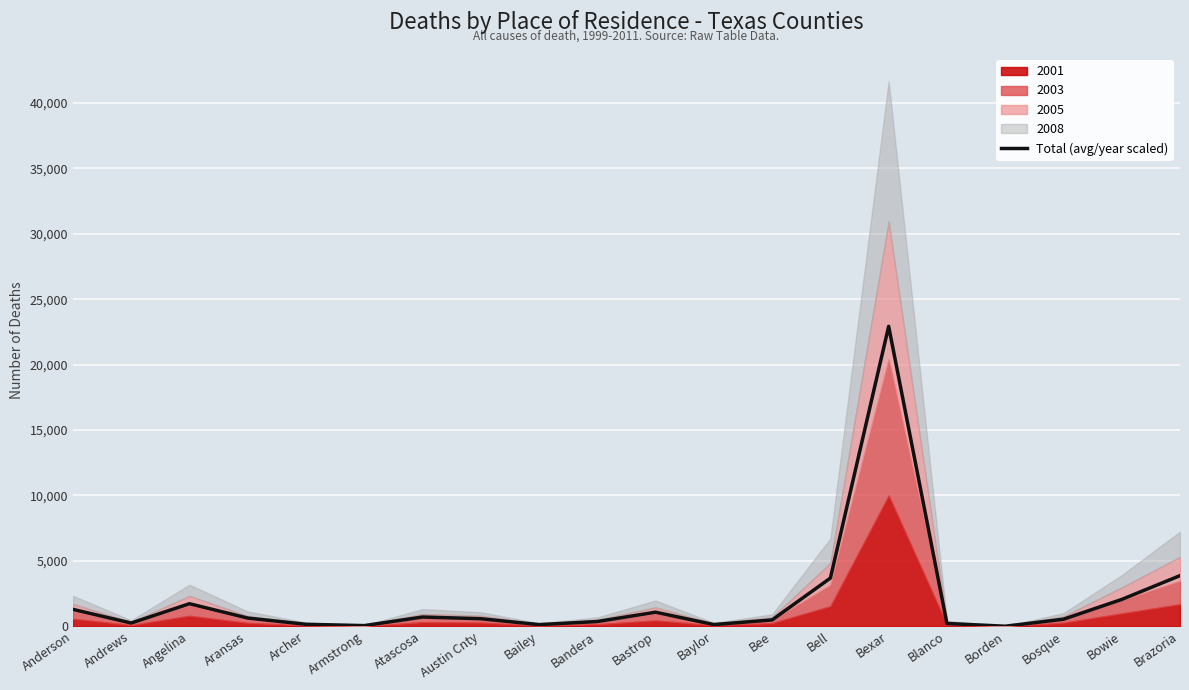

Rank the categories by value from highest to lowest.

Bexar, Brazoria, Bell, Bowie, Angelina, Anderson, Bastrop, Atascosa, Aransas, Austin Cnty, Bosque, Bee, Bandera, Andrews, Blanco, Archer, Baylor, Bailey, Armstrong, Borden